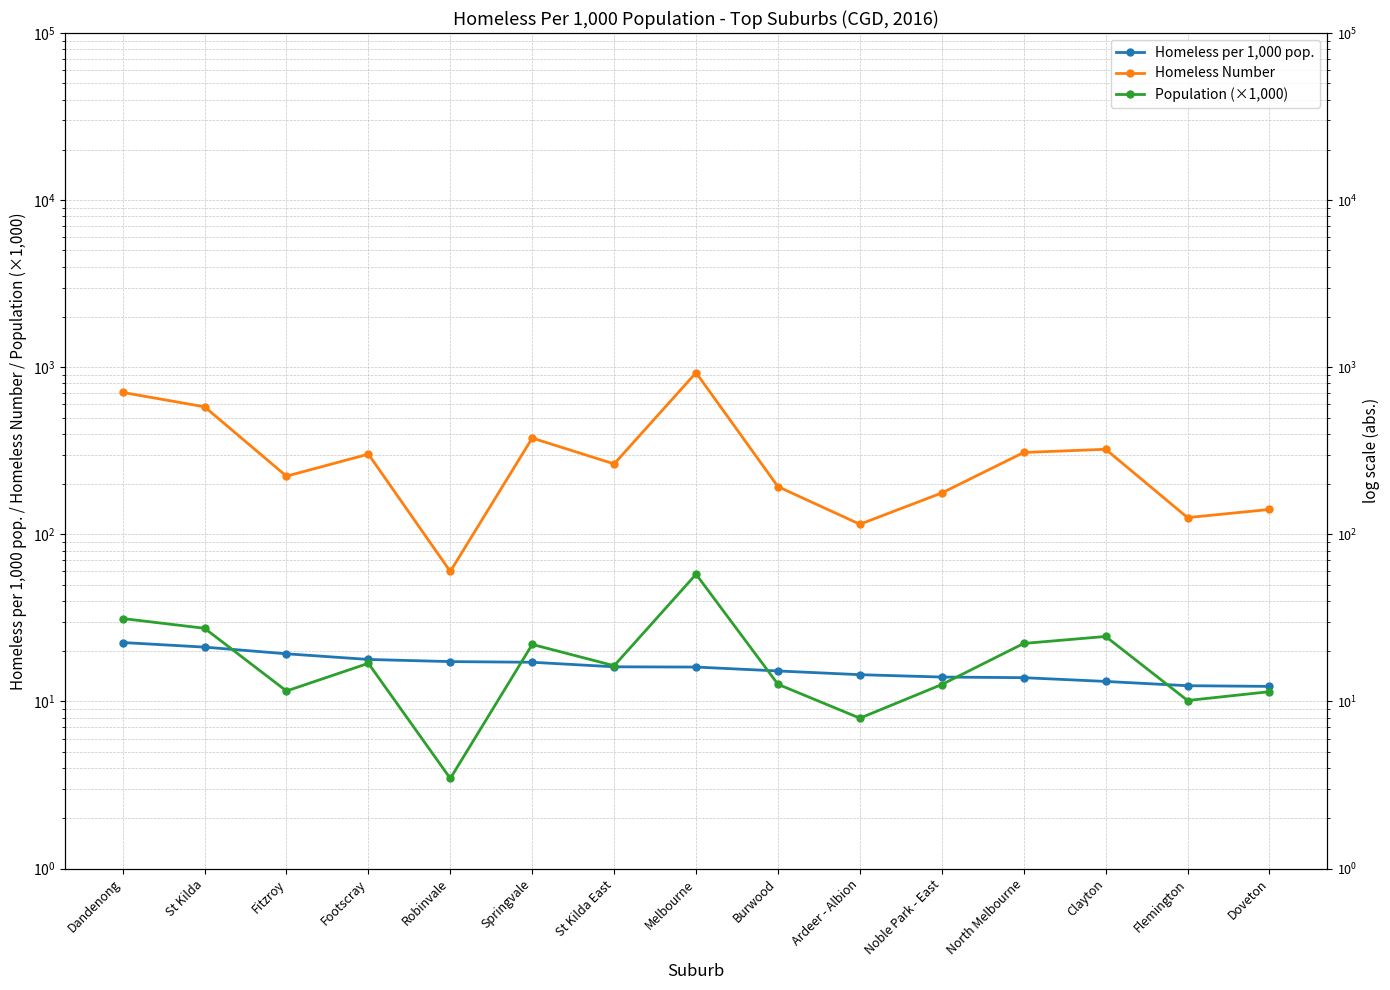

Reading left to right, extract all data points from this chart.

Homeless per 1,000 pop.: Dandenong=22.5	St Kilda=21.2	Fitzroy=19.3	Footscray=17.8	Robinvale=17.3	Springvale=17.2	St Kilda East=16.1	Melbourne=16.1	Burwood=15.2	Ardeer - Albion=14.5	Noble Park - East=14.0	North Melbourne=13.9	Clayton=13.2	Flemington=12.4	Doveton=12.3
Homeless Number: Dandenong=707.0	St Kilda=580.0	Fitzroy=223.0	Footscray=302.0	Robinvale=60.0	Springvale=377.0	St Kilda East=264.0	Melbourne=928.0	Burwood=193.0	Ardeer - Albion=115.0	Noble Park - East=177.0	North Melbourne=309.0	Clayton=323.0	Flemington=126.0	Doveton=141.0
Population (×1,000): Dandenong=31.4	St Kilda=27.4	Fitzroy=11.6	Footscray=16.9	Robinvale=3.5	Springvale=22.0	St Kilda East=16.4	Melbourne=57.7	Burwood=12.7	Ardeer - Albion=7.9	Noble Park - East=12.6	North Melbourne=22.3	Clayton=24.5	Flemington=10.1	Doveton=11.4